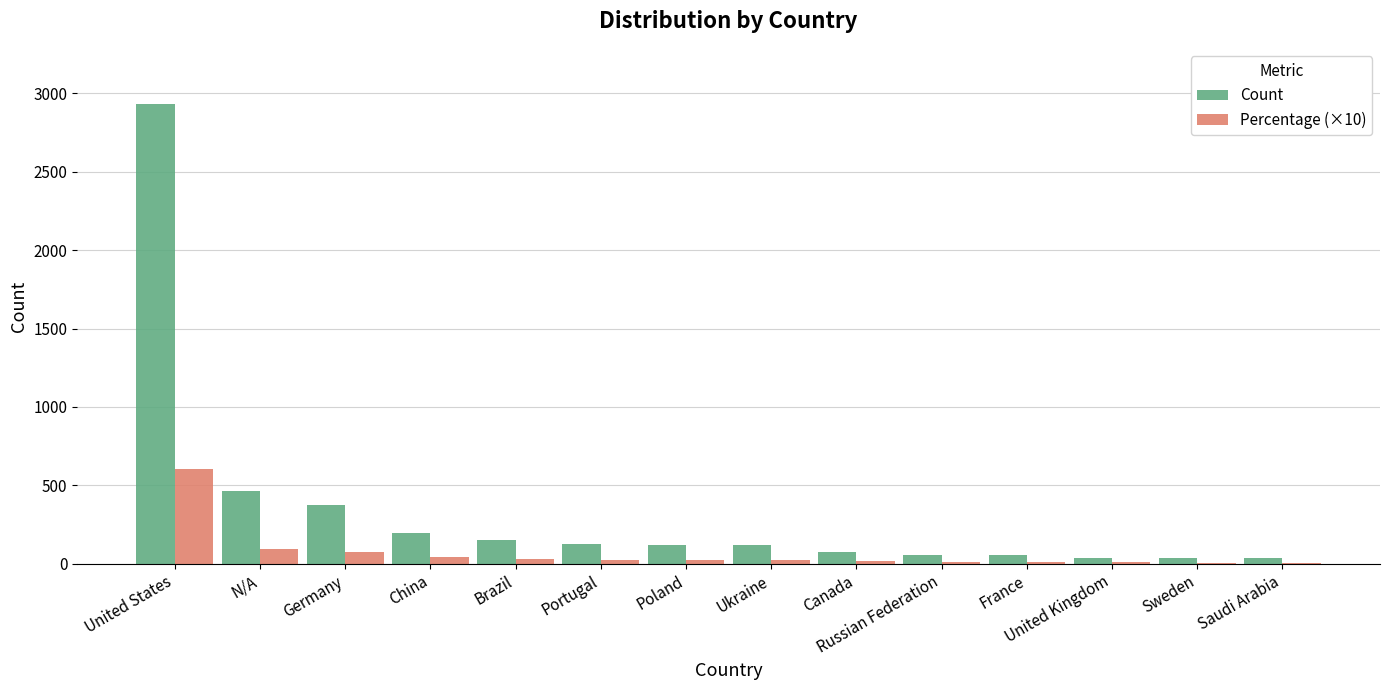

What value does the Percentage (×10) series have at Sweden?

7.6